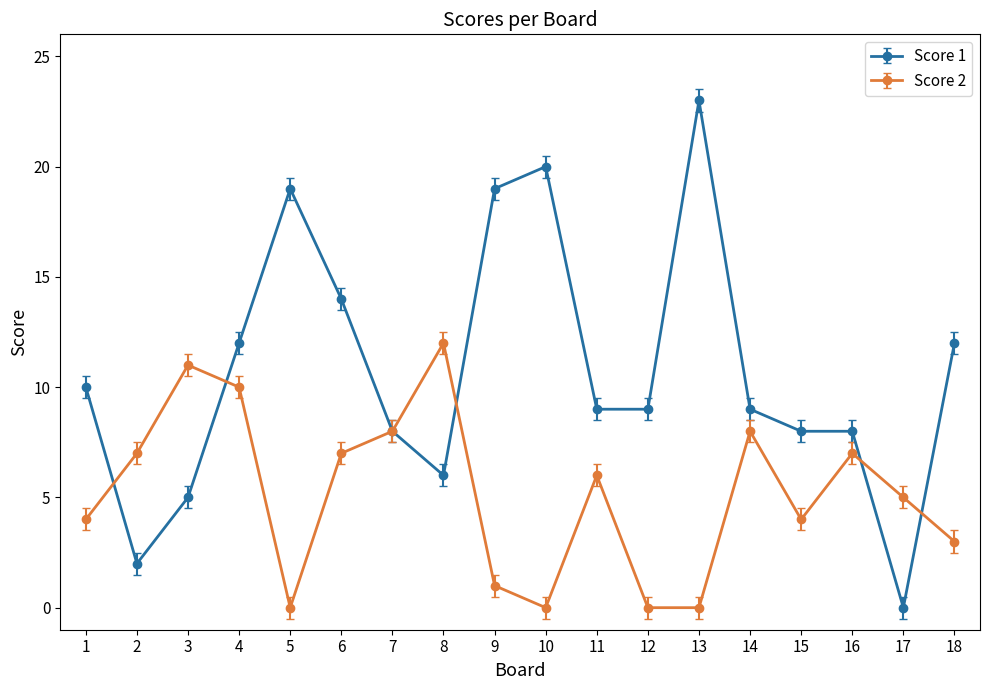

At which label does Score 2 first exceed 6?

2